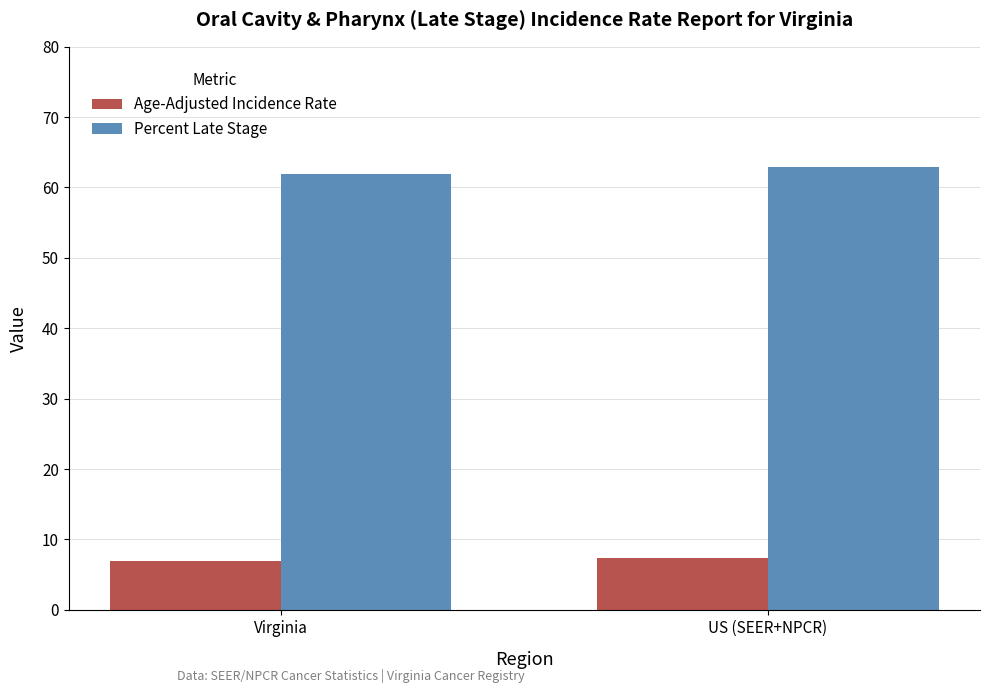

What is the difference between the Percent Late Stage values at Virginia and US (SEER+NPCR)?

1.0